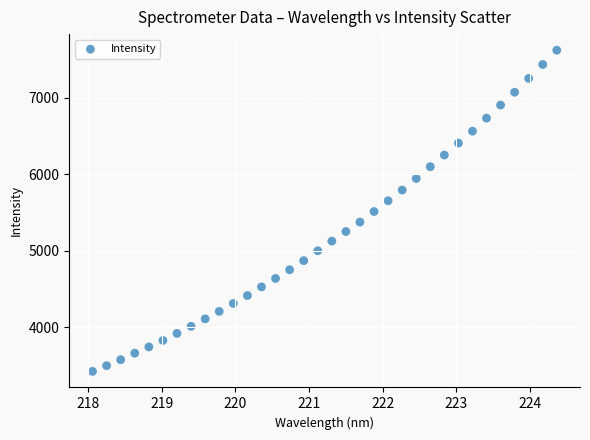

What is the range of Y values (max minus min)?

4194.4